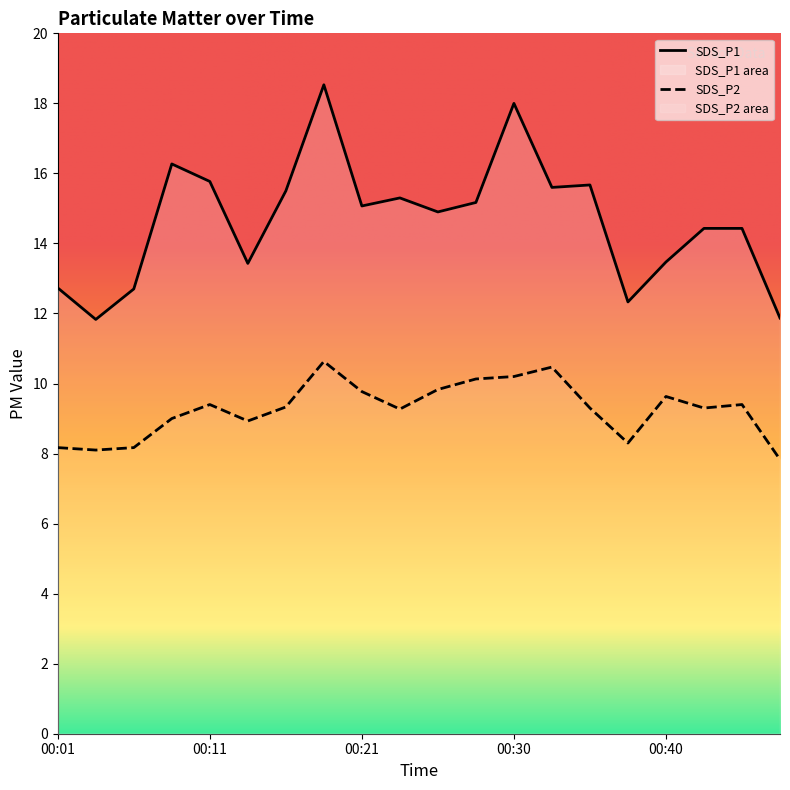

Reading right to left, transcribe all the data shown in this chart.

SDS_P1: 00:48=11.9	00:45=14.4	00:43=14.4	00:40=13.5	00:38=12.3	00:35=15.7	00:33=15.6	00:30=18.0	00:28=15.2	00:25=14.9	00:23=15.3	00:21=15.1	00:18=18.5	00:16=15.5	00:13=13.4	00:11=15.8	00:08=16.3	00:06=12.7	00:04=11.8	00:01=12.7
SDS_P2: 00:48=7.8	00:45=9.4	00:43=9.3	00:40=9.6	00:38=8.3	00:35=9.3	00:33=10.5	00:30=10.2	00:28=10.1	00:25=9.8	00:23=9.3	00:21=9.8	00:18=10.6	00:16=9.3	00:13=8.9	00:11=9.4	00:08=9.0	00:06=8.2	00:04=8.1	00:01=8.2